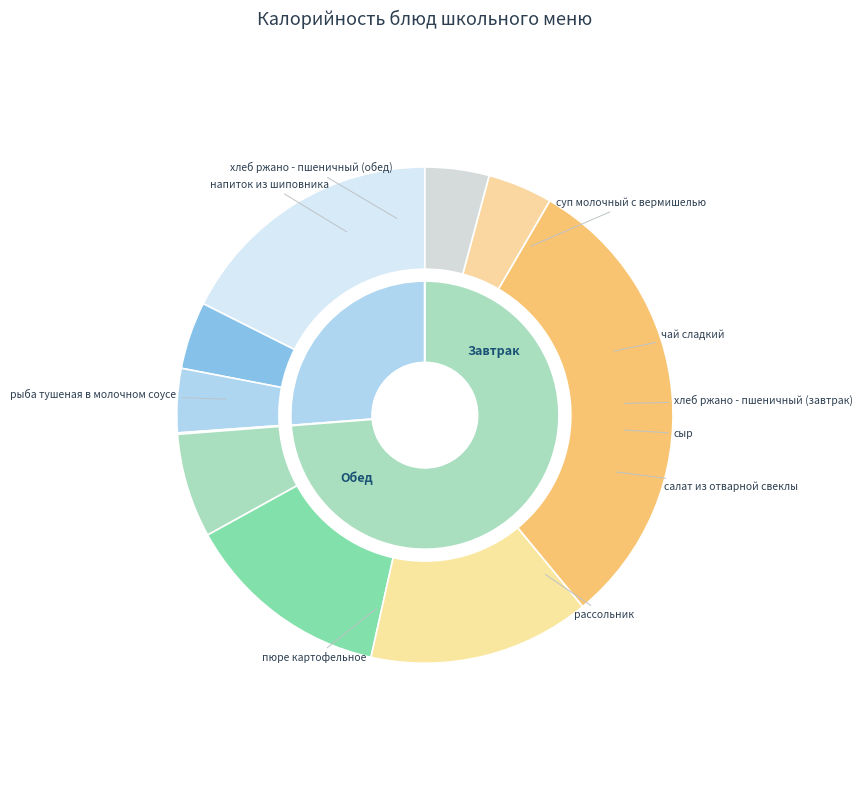

The чай сладкий slice represents 19% of the pie. True or false?

False